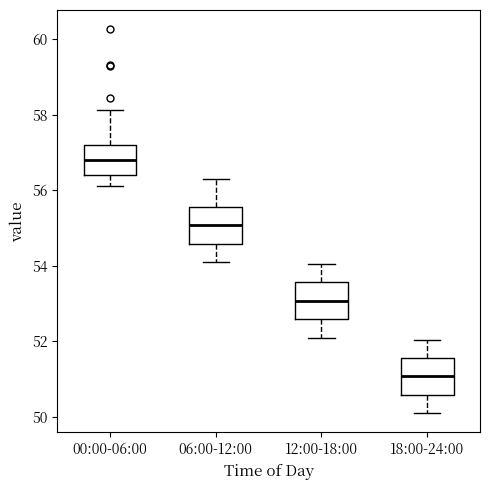

Where does the upper whisker of the box for 12:00-18:00 end on the y-axis? The values are not printed on the chart, so give them approximately, as read against the axis.

54.0